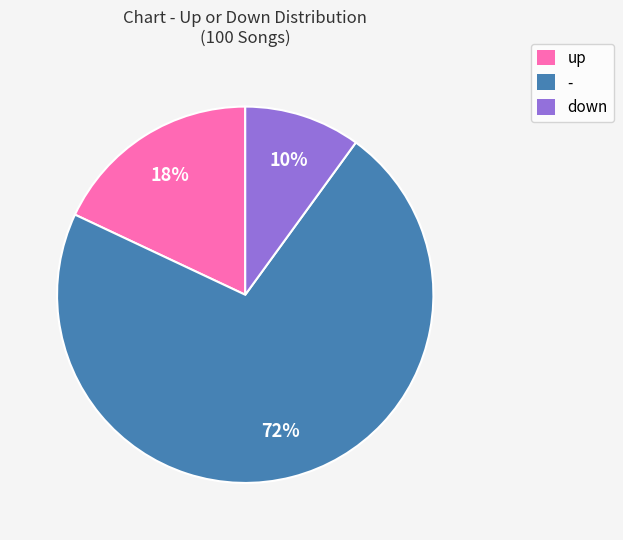

Does any single category account for the majority?

Yes